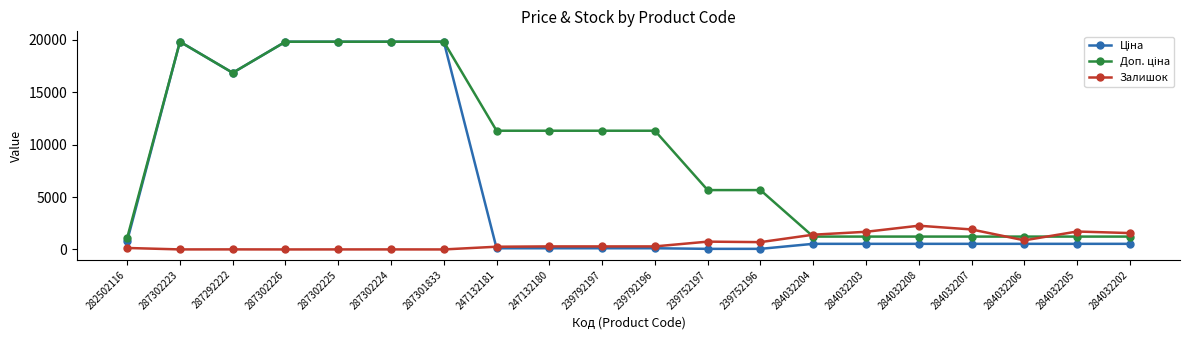

The Залишок series shows 3614.1 at 284032208. True or false?

False